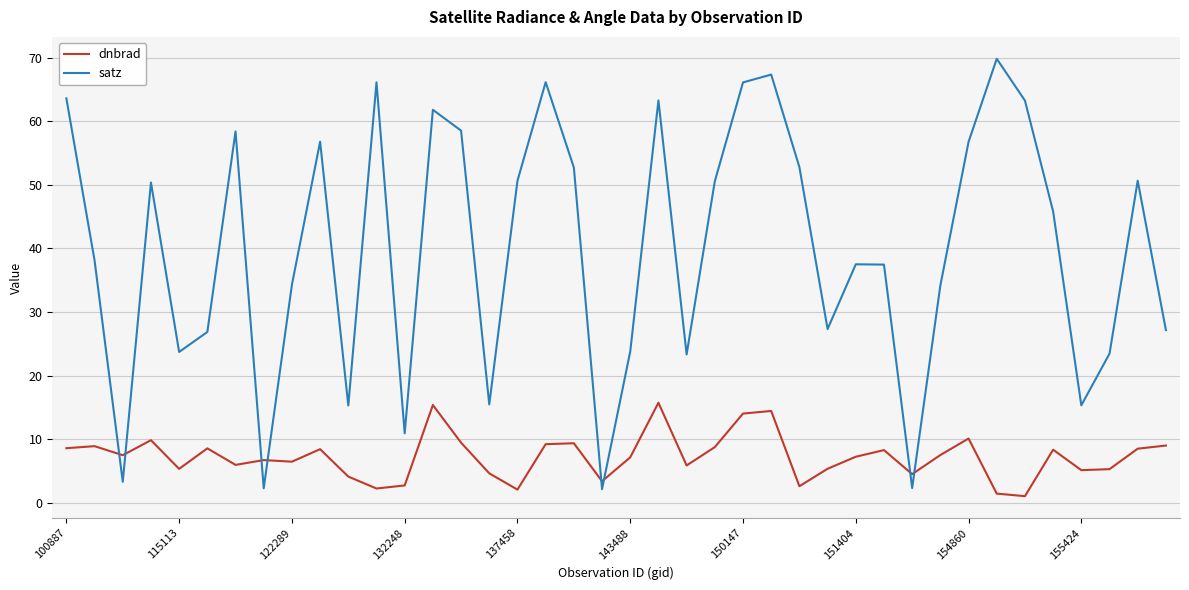

How many distinct data groups are displayed?

2